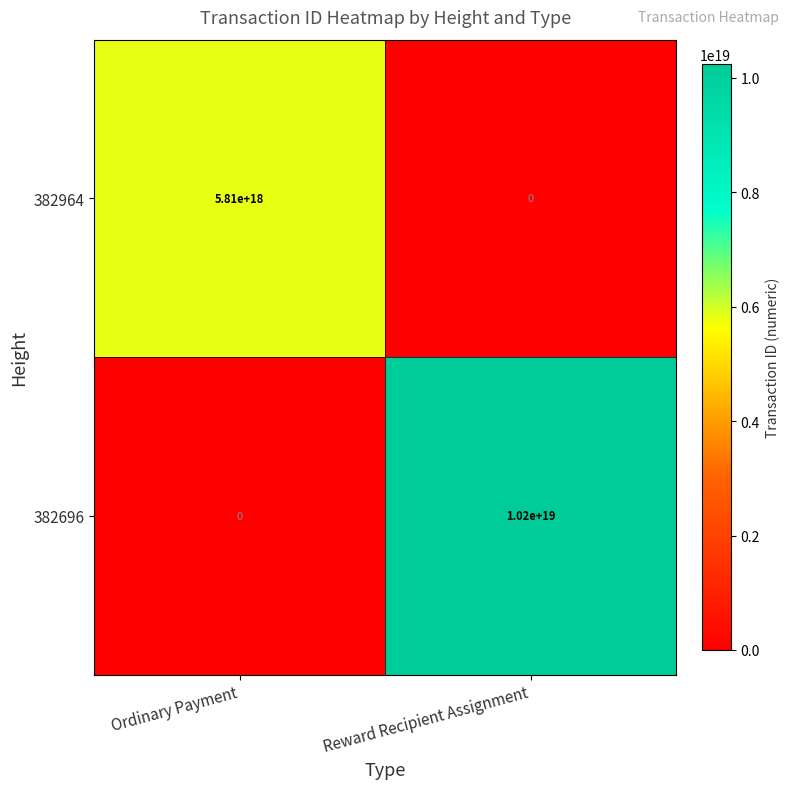

At which label does 382696 reach its peak?

Reward Recipient Assignment